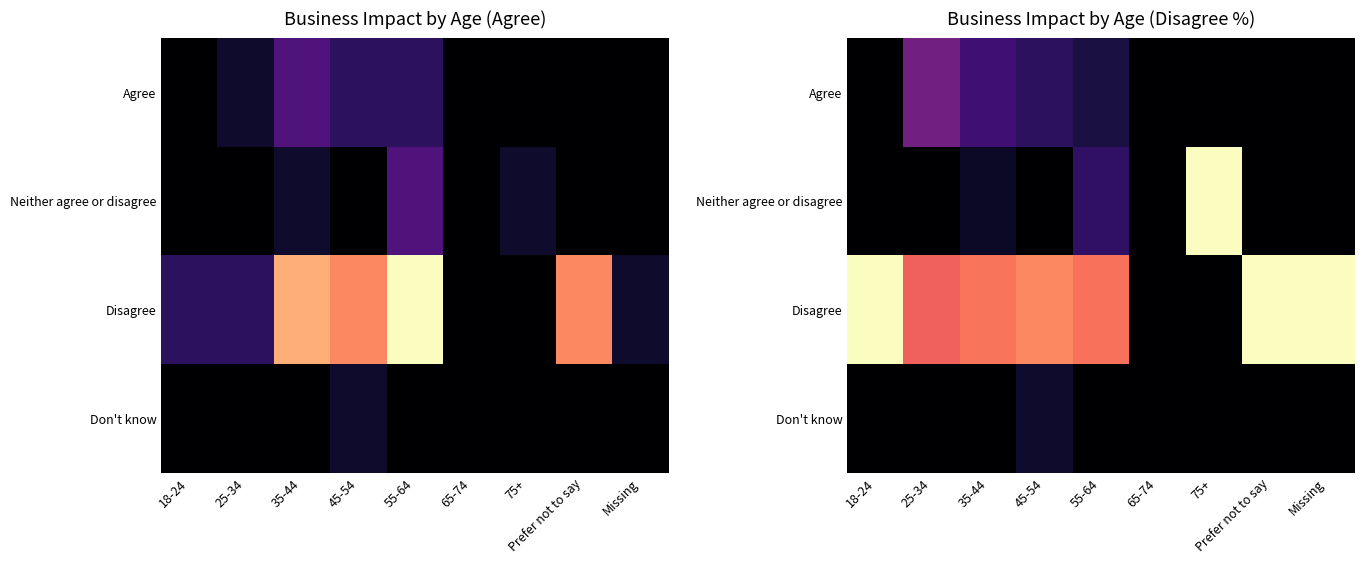

How many data points does each series have?

9